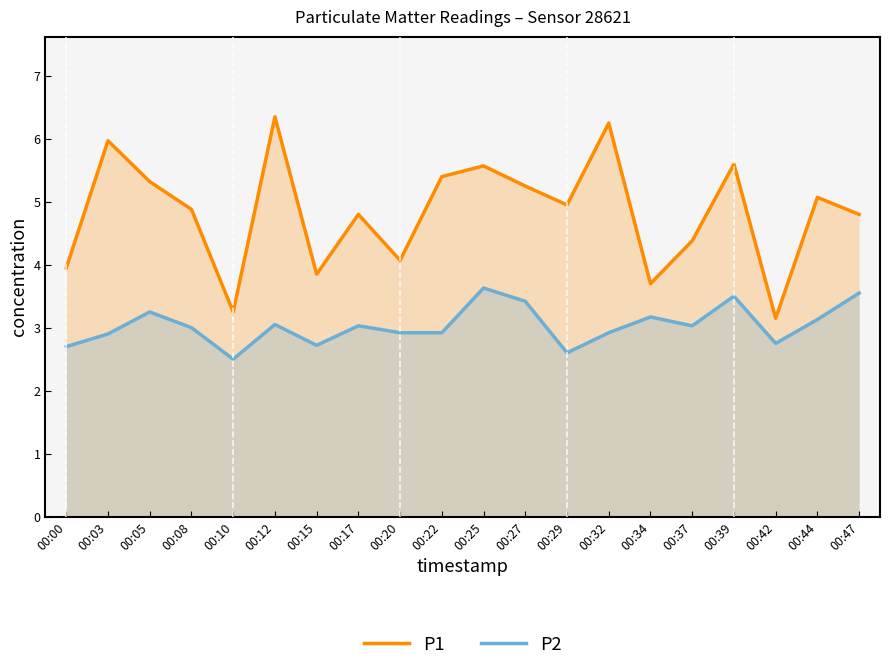

True or false: P1 and P2 intersect in this chart.

False